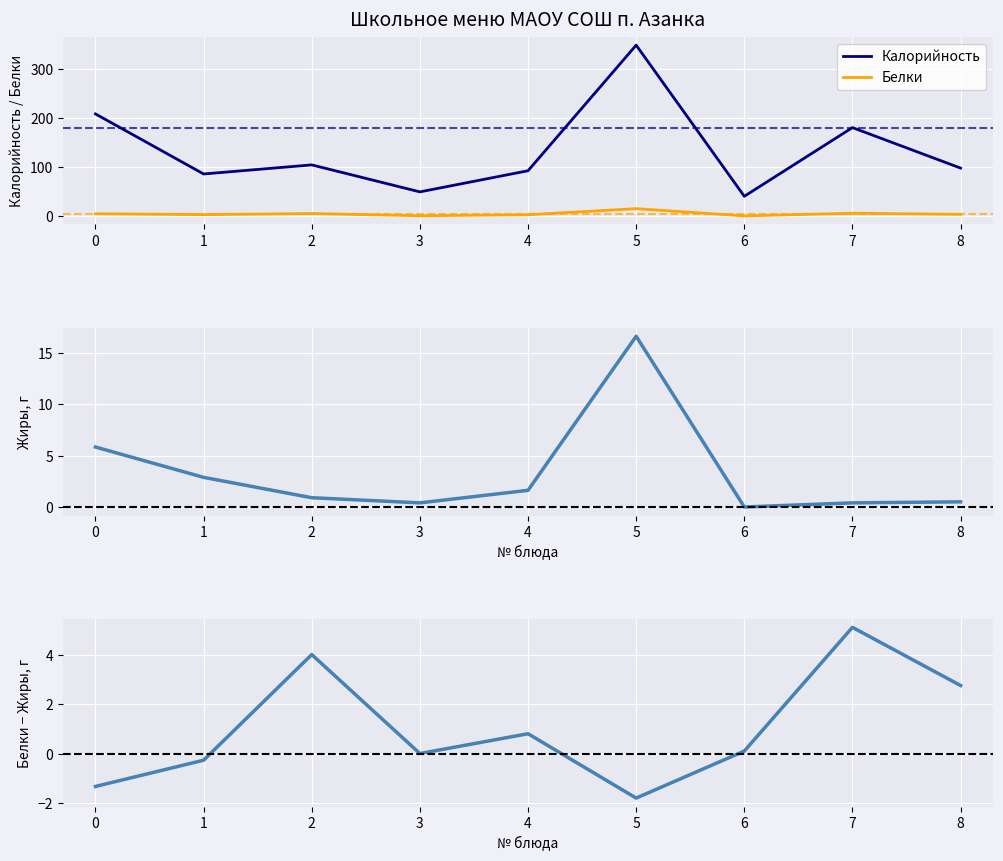

At which label does Жиры reach its minimum?

6